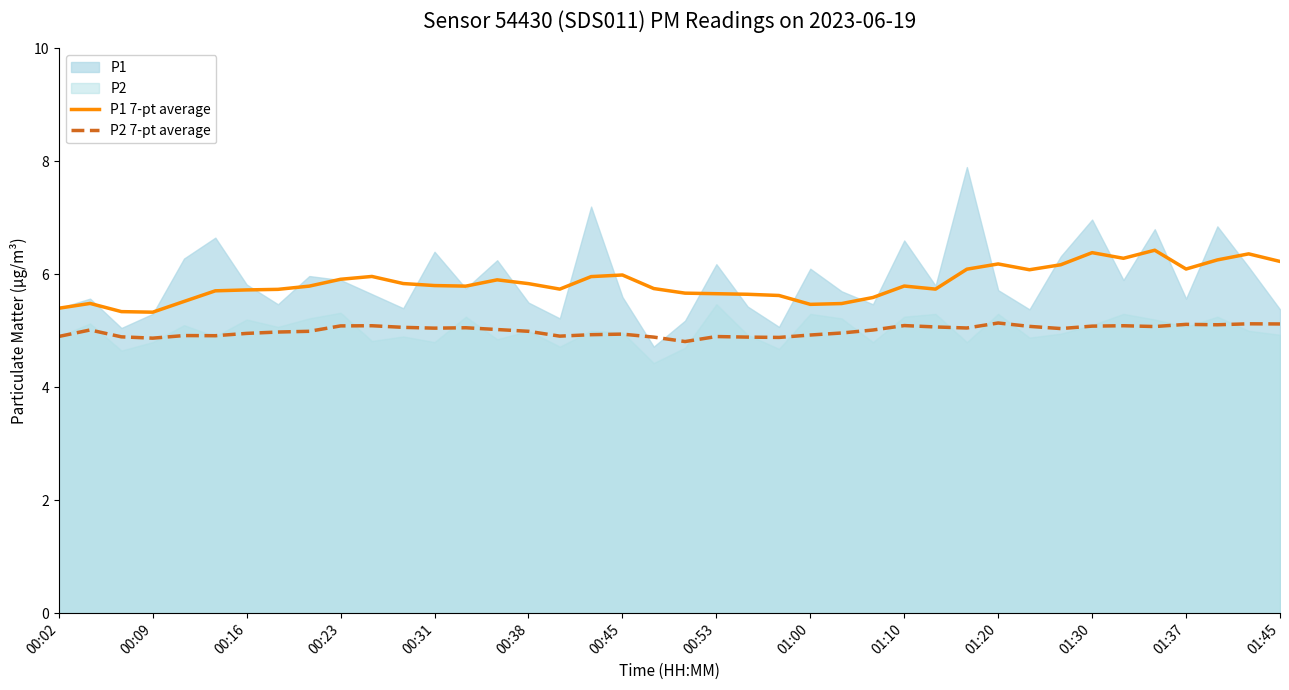

True or false: P2 7-pt average and P1 7-pt average intersect in this chart.

False